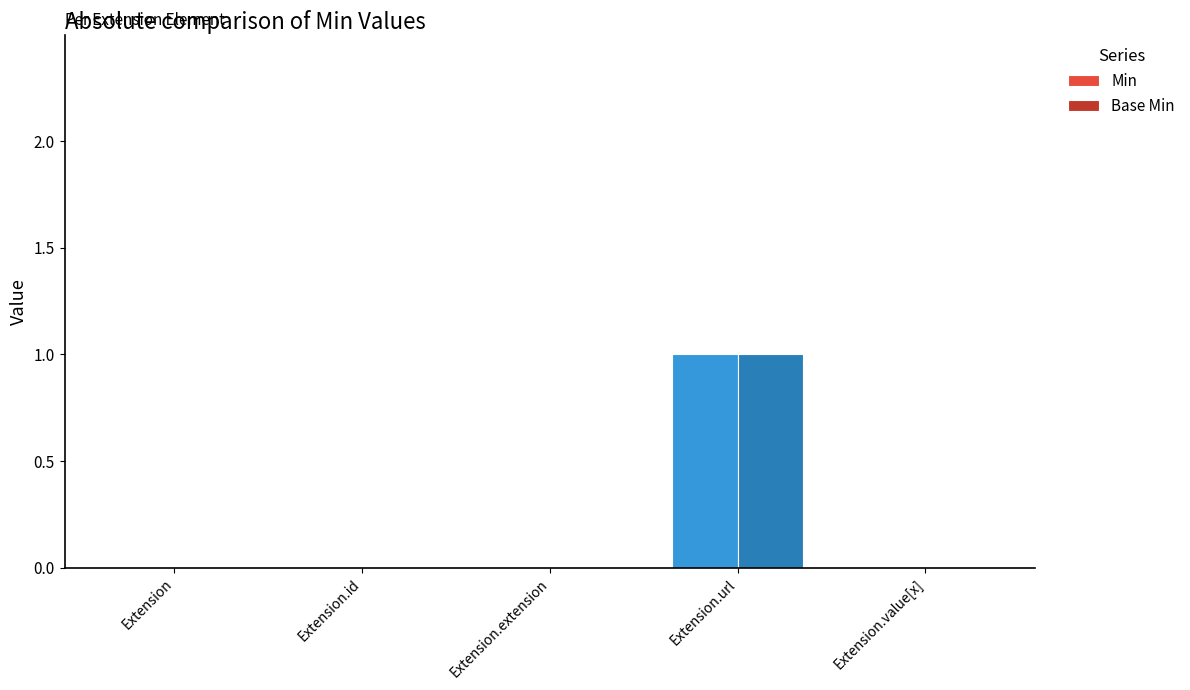

What are all the series names shown in the legend?

Min, Base Min